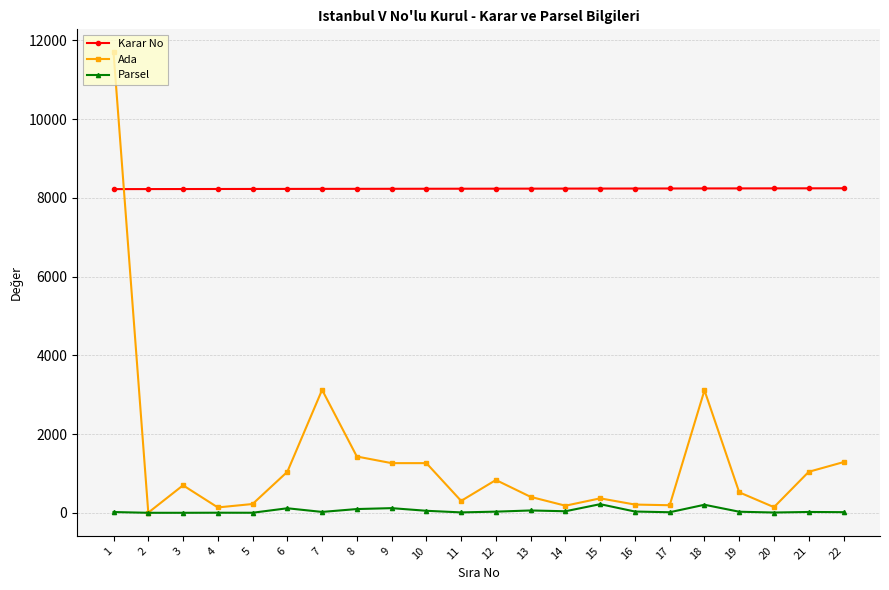

True or false: Parsel and Karar No cross at least once.

False